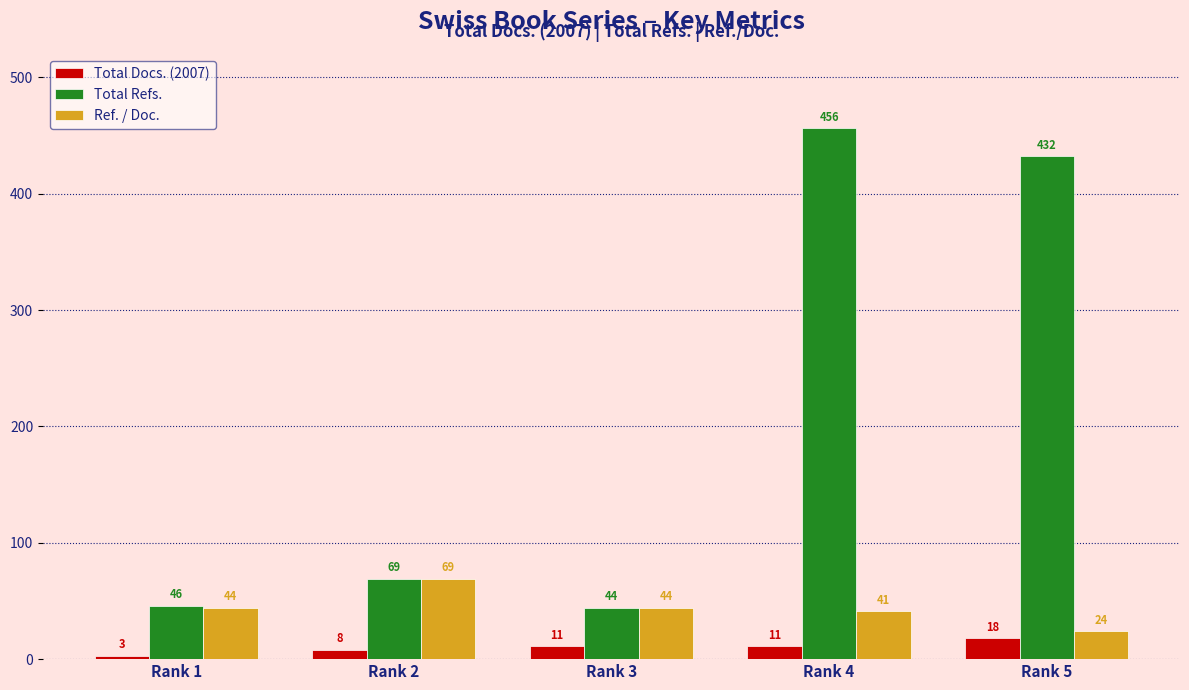

Reading left to right, what are all the values shown in this chart?

Total Docs. (2007): 3	8	11	11	18
Total Refs.: 46	69	44	456	432
Ref. / Doc.: 44	69	44	41	24